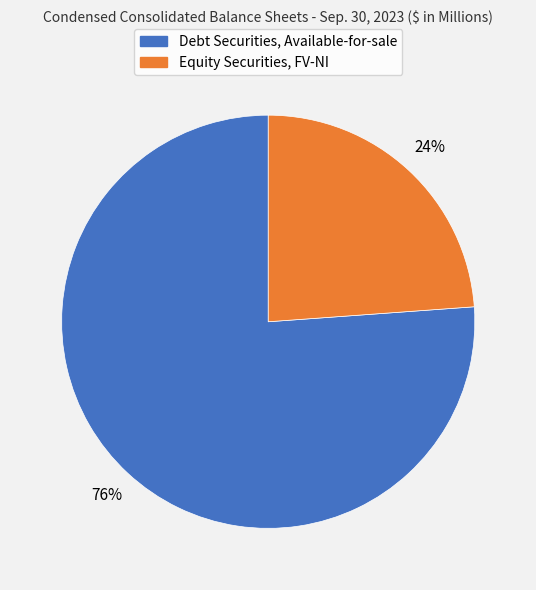

How many slices are in this pie chart?

2